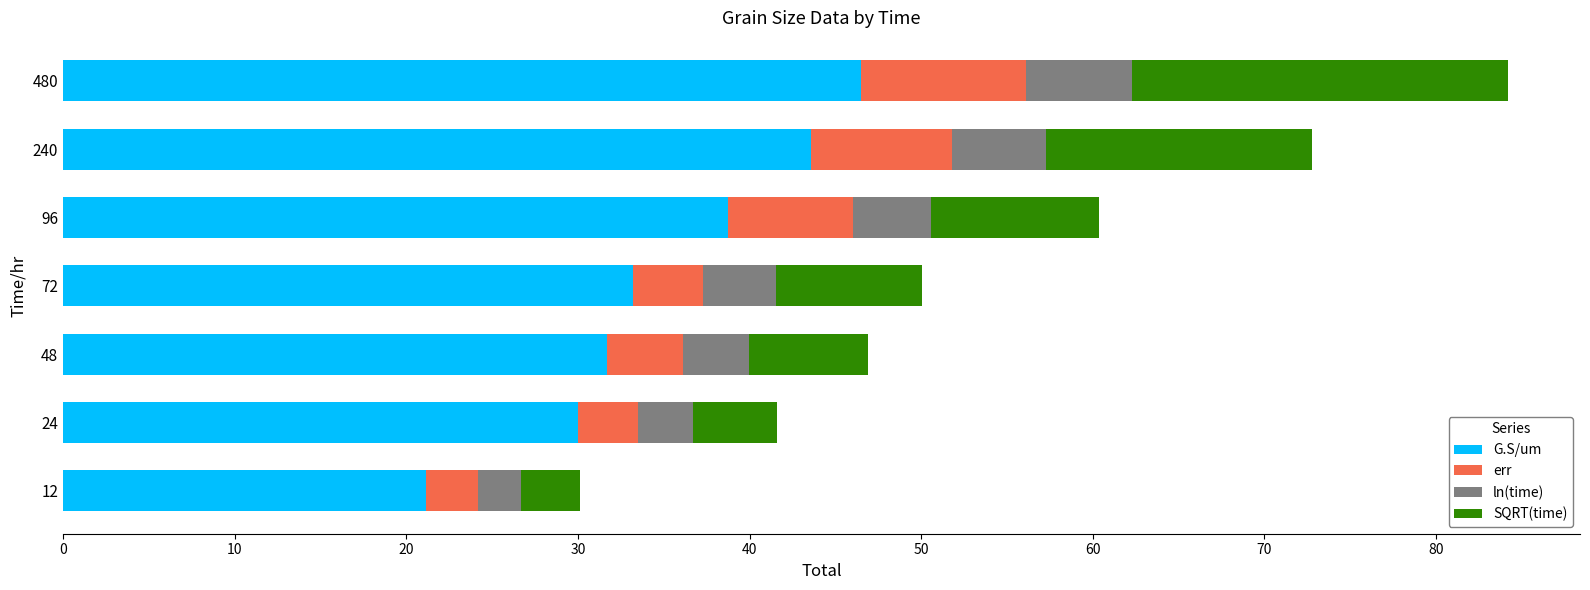

What is the average value of the G.S/um series?

35.0